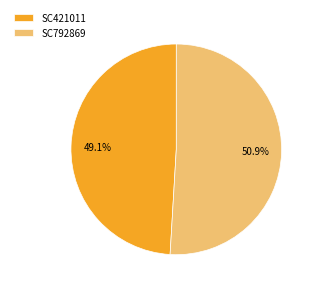

What percentage is the SC421011 slice, to the nearest percent?

49%